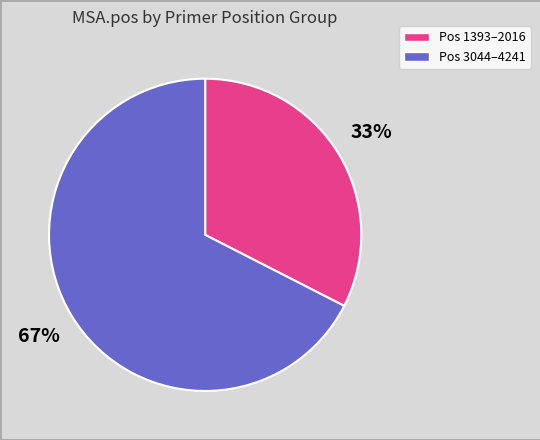

Is there a majority slice in this chart?

Yes